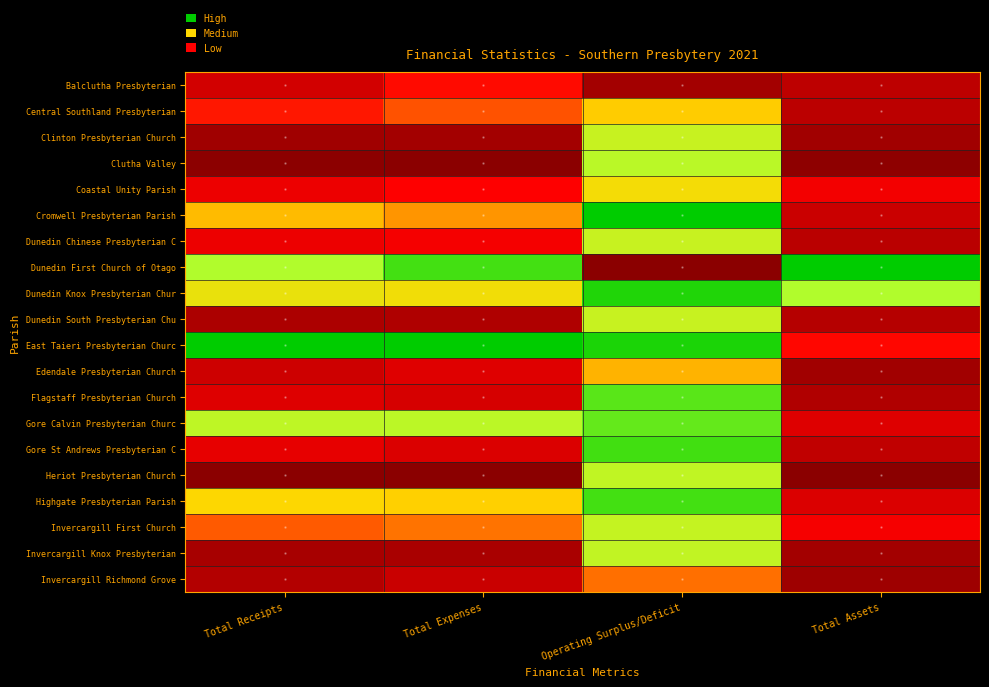

Reading right to left, list all the values displayed in this chart.

Balclutha Presbyterian: Total Assets=0.1	Operating Surplus/Deficit=0.1	Total Expenses=0.3	Total Receipts=0.2
Central Southland Presbyterian: Total Assets=0.1	Operating Surplus/Deficit=0.5	Total Expenses=0.4	Total Receipts=0.3
Clinton Presbyterian Church: Total Assets=0.1	Operating Surplus/Deficit=0.7	Total Expenses=0.1	Total Receipts=0.1
Clutha Valley: Total Assets=0.0	Operating Surplus/Deficit=0.7	Total Expenses=0.0	Total Receipts=0.0
Coastal Unity Parish: Total Assets=0.3	Operating Surplus/Deficit=0.5	Total Expenses=0.3	Total Receipts=0.3
Cromwell Presbyterian Parish: Total Assets=0.2	Operating Surplus/Deficit=1.0	Total Expenses=0.4	Total Receipts=0.5
Dunedin Chinese Presbyterian C: Total Assets=0.1	Operating Surplus/Deficit=0.7	Total Expenses=0.3	Total Receipts=0.3
Dunedin First Church of Otago: Total Assets=1.0	Operating Surplus/Deficit=0.0	Total Expenses=0.9	Total Receipts=0.7
Dunedin Knox Presbyterian Chur: Total Assets=0.7	Operating Surplus/Deficit=1.0	Total Expenses=0.5	Total Receipts=0.6
Dunedin South Presbyterian Chu: Total Assets=0.1	Operating Surplus/Deficit=0.7	Total Expenses=0.1	Total Receipts=0.1
East Taieri Presbyterian Churc: Total Assets=0.3	Operating Surplus/Deficit=1.0	Total Expenses=1.0	Total Receipts=1.0
Edendale Presbyterian Church: Total Assets=0.1	Operating Surplus/Deficit=0.5	Total Expenses=0.2	Total Receipts=0.2
Flagstaff Presbyterian Church: Total Assets=0.1	Operating Surplus/Deficit=0.9	Total Expenses=0.2	Total Receipts=0.2
Gore Calvin Presbyterian Churc: Total Assets=0.2	Operating Surplus/Deficit=0.9	Total Expenses=0.7	Total Receipts=0.7
Gore St Andrews Presbyterian C: Total Assets=0.1	Operating Surplus/Deficit=0.9	Total Expenses=0.2	Total Receipts=0.2
Heriot Presbyterian Church: Total Assets=0.0	Operating Surplus/Deficit=0.7	Total Expenses=0.0	Total Receipts=0.0
Highgate Presbyterian Parish: Total Assets=0.2	Operating Surplus/Deficit=0.9	Total Expenses=0.5	Total Receipts=0.5
Invercargill First Church: Total Assets=0.3	Operating Surplus/Deficit=0.7	Total Expenses=0.4	Total Receipts=0.4
Invercargill Knox Presbyterian: Total Assets=0.1	Operating Surplus/Deficit=0.7	Total Expenses=0.1	Total Receipts=0.1
Invercargill Richmond Grove: Total Assets=0.1	Operating Surplus/Deficit=0.4	Total Expenses=0.2	Total Receipts=0.1